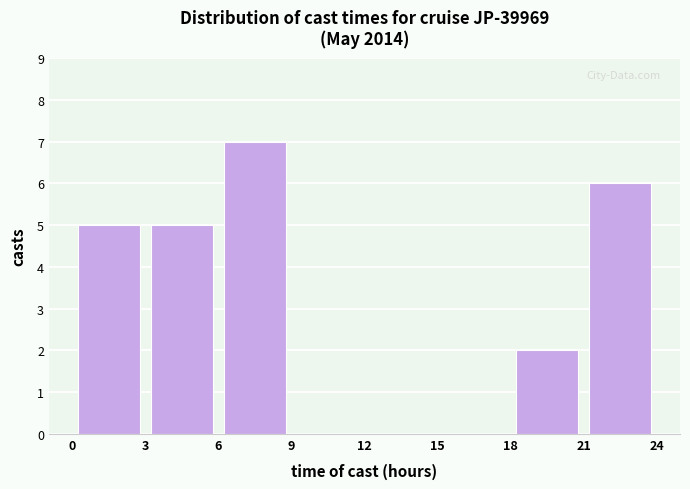

Reading left to right, list every bar in this chart as the range it spans on the x-axis followed by its height. The values are not printed on the chart, so give them approximately, as read against the axis.

0 to 3: 5
3 to 6: 5
6 to 9: 7
9 to 12: 0
12 to 15: 0
15 to 18: 0
18 to 21: 2
21 to 24: 6